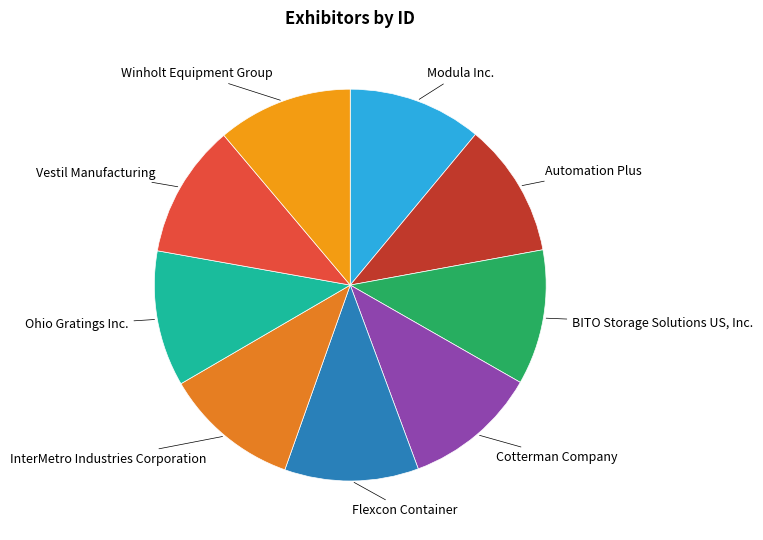

How many segments does this pie chart have?

9